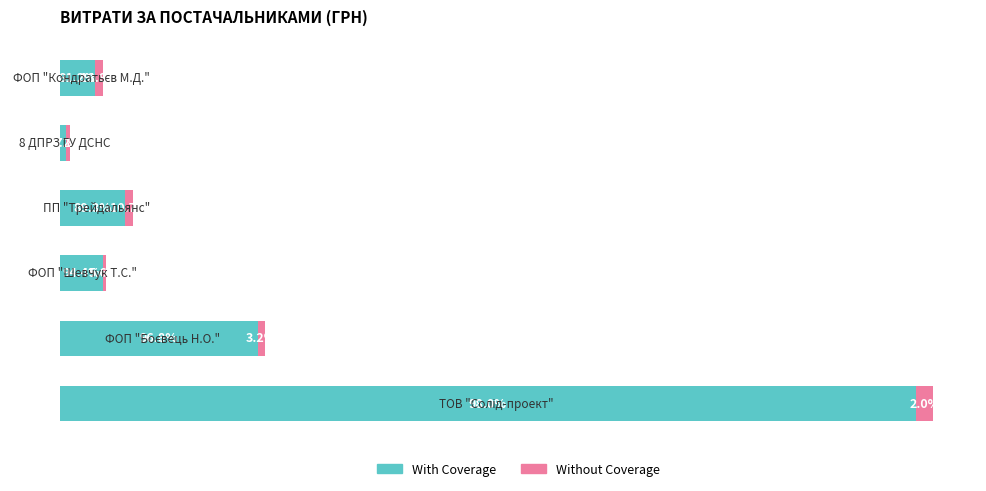

Reading right to left, what are all the values shown in this chart?

With Coverage: 3113.0	561.4	5817.0	3863.0	17640.0	76202.7
Without Coverage: 720.0	341.0	695.0	231.0	579.0	1521.0